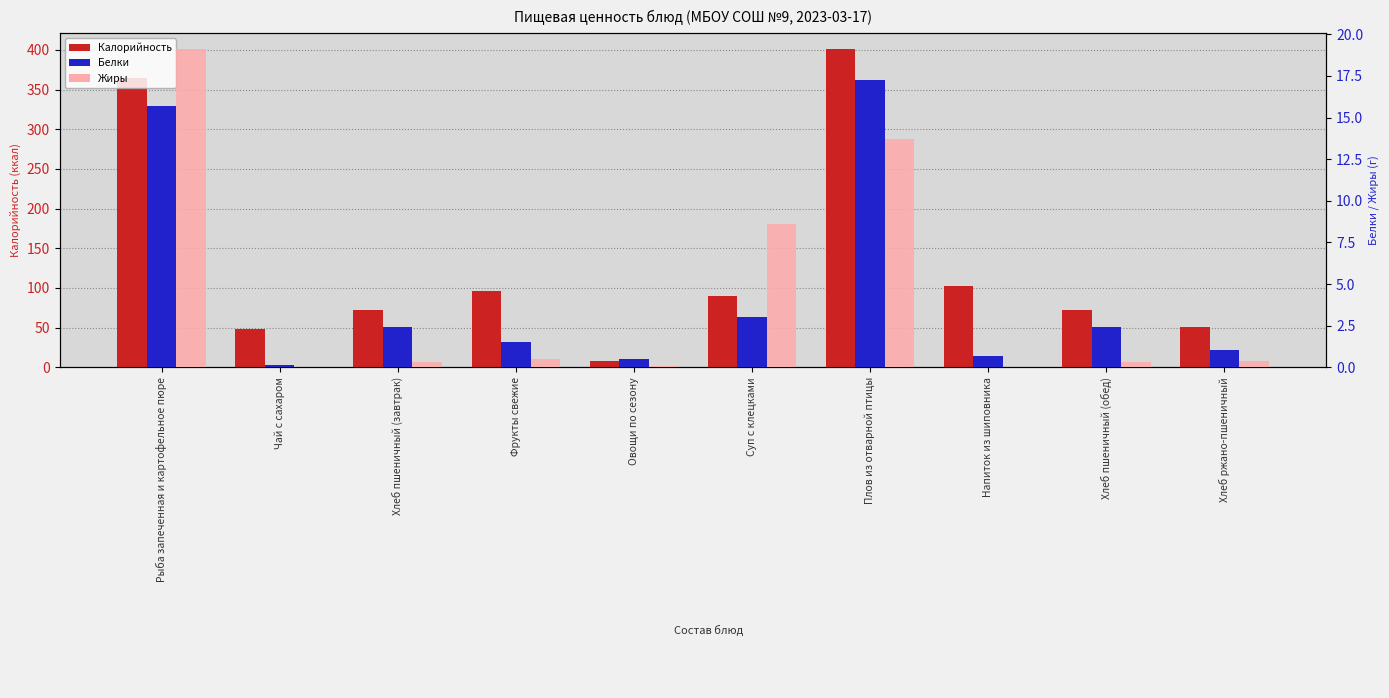

Which series has the largest range (max minus min)?

Калорийность